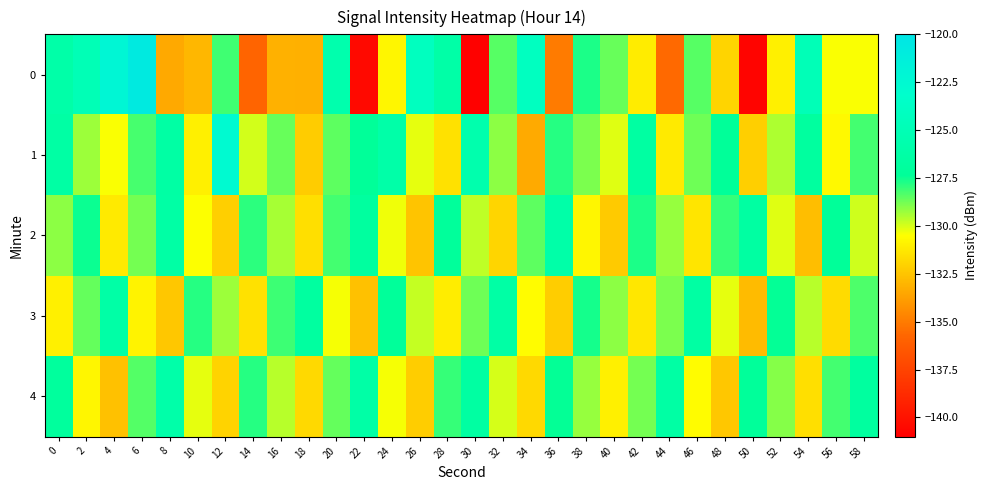

Reading right to left, transcribe all the data shown in this chart.

0: 58=-130.4	56=-130.5	54=-124.9	52=-131.0	50=-140.7	48=-131.9	46=-128.4	44=-135.6	42=-131.1	40=-128.6	38=-127.7	36=-135.0	34=-124.1	32=-128.4	30=-140.9	28=-126.2	26=-124.2	24=-130.8	22=-140.5	20=-125.7	18=-133.2	16=-133.1	14=-135.8	12=-128.2	10=-133.0	8=-133.4	6=-120.7	4=-122.1	2=-124.9	0=-126.0
1: 58=-128.2	56=-130.7	54=-126.8	52=-129.5	50=-132.1	48=-127.3	46=-128.7	44=-131.2	42=-126.6	40=-130.1	38=-128.9	36=-127.8	34=-133.4	32=-129.1	30=-125.7	28=-131.5	26=-130.2	24=-126.1	22=-127.3	20=-128.5	18=-132.3	16=-128.7	14=-129.9	12=-122.6	10=-131.0	8=-126.4	6=-128.2	4=-130.4	2=-129.3	0=-126.4
2: 58=-129.9	56=-127.3	54=-132.7	52=-130.1	50=-126.6	48=-128.0	46=-131.4	44=-129.2	42=-127.7	40=-132.3	38=-130.8	36=-126.1	34=-128.5	32=-131.9	30=-129.7	28=-127.1	26=-132.5	24=-130.3	22=-126.8	20=-128.2	18=-131.6	16=-129.4	14=-127.9	12=-132.1	10=-130.5	8=-126.3	6=-128.8	4=-131.2	2=-127.5	0=-129.1
3: 58=-128.3	56=-131.7	54=-129.6	52=-127.4	50=-132.8	48=-130.2	46=-126.5	44=-128.9	42=-131.3	40=-129.1	38=-127.6	36=-132.2	34=-130.6	32=-126.3	30=-128.7	28=-131.1	26=-129.8	24=-127.2	22=-132.6	20=-130.4	18=-126.7	16=-128.1	14=-131.5	12=-129.3	10=-127.8	8=-132.4	6=-130.9	4=-126.2	2=-128.6	0=-131.0
4: 58=-126.8	56=-128.2	54=-131.6	52=-129.0	50=-127.2	48=-132.4	46=-130.6	44=-126.4	42=-128.8	40=-131.0	38=-129.2	36=-127.4	34=-131.8	32=-130.0	30=-126.6	28=-128.0	26=-132.2	24=-130.4	22=-126.2	20=-128.6	18=-131.8	16=-129.6	14=-127.8	12=-132.0	10=-130.2	8=-126.0	6=-128.4	4=-132.6	2=-130.8	0=-127.0